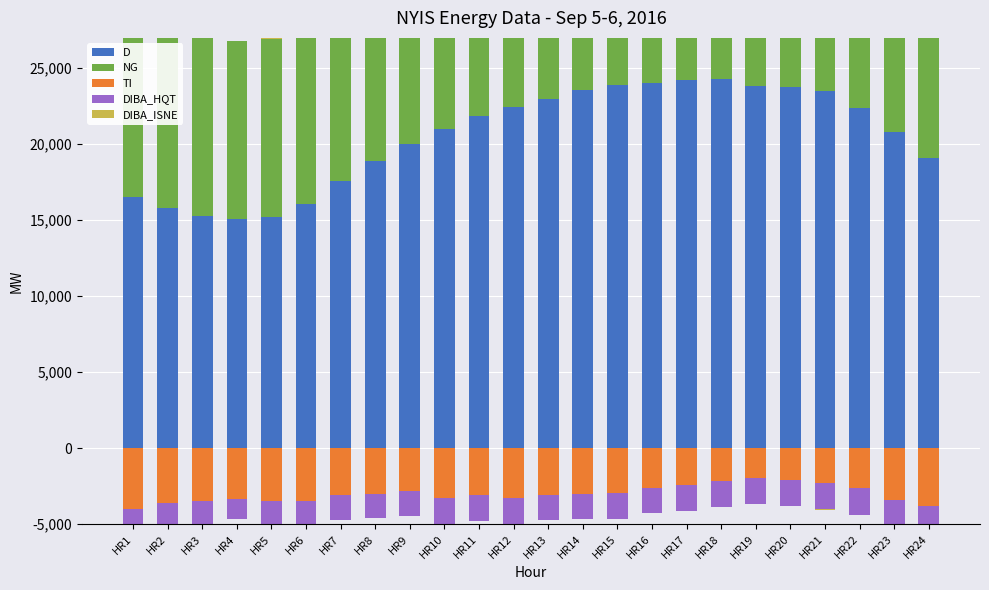

At which label does D first exceed 21851?

HR12